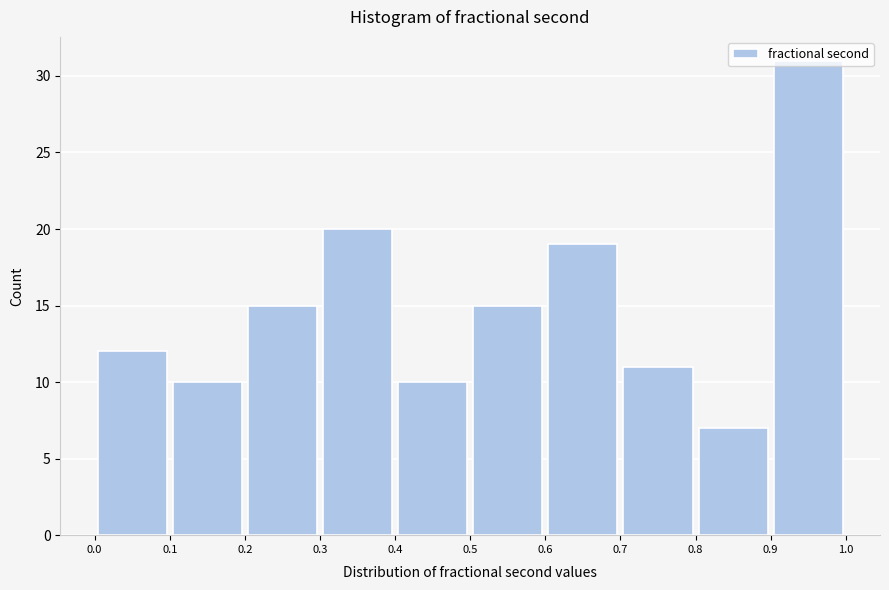

Which range on the x-axis has the tallest bar?

0.9 to 1.0